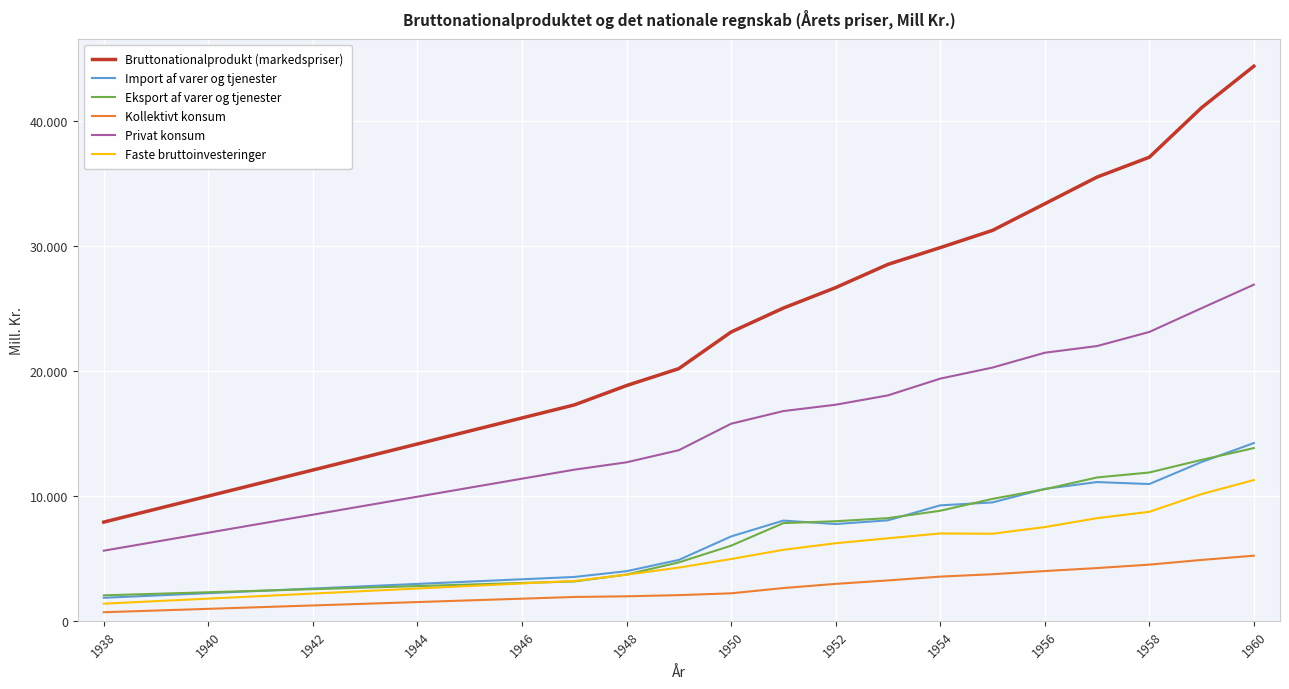

Does the chart display data point markers on the line(s)?

No